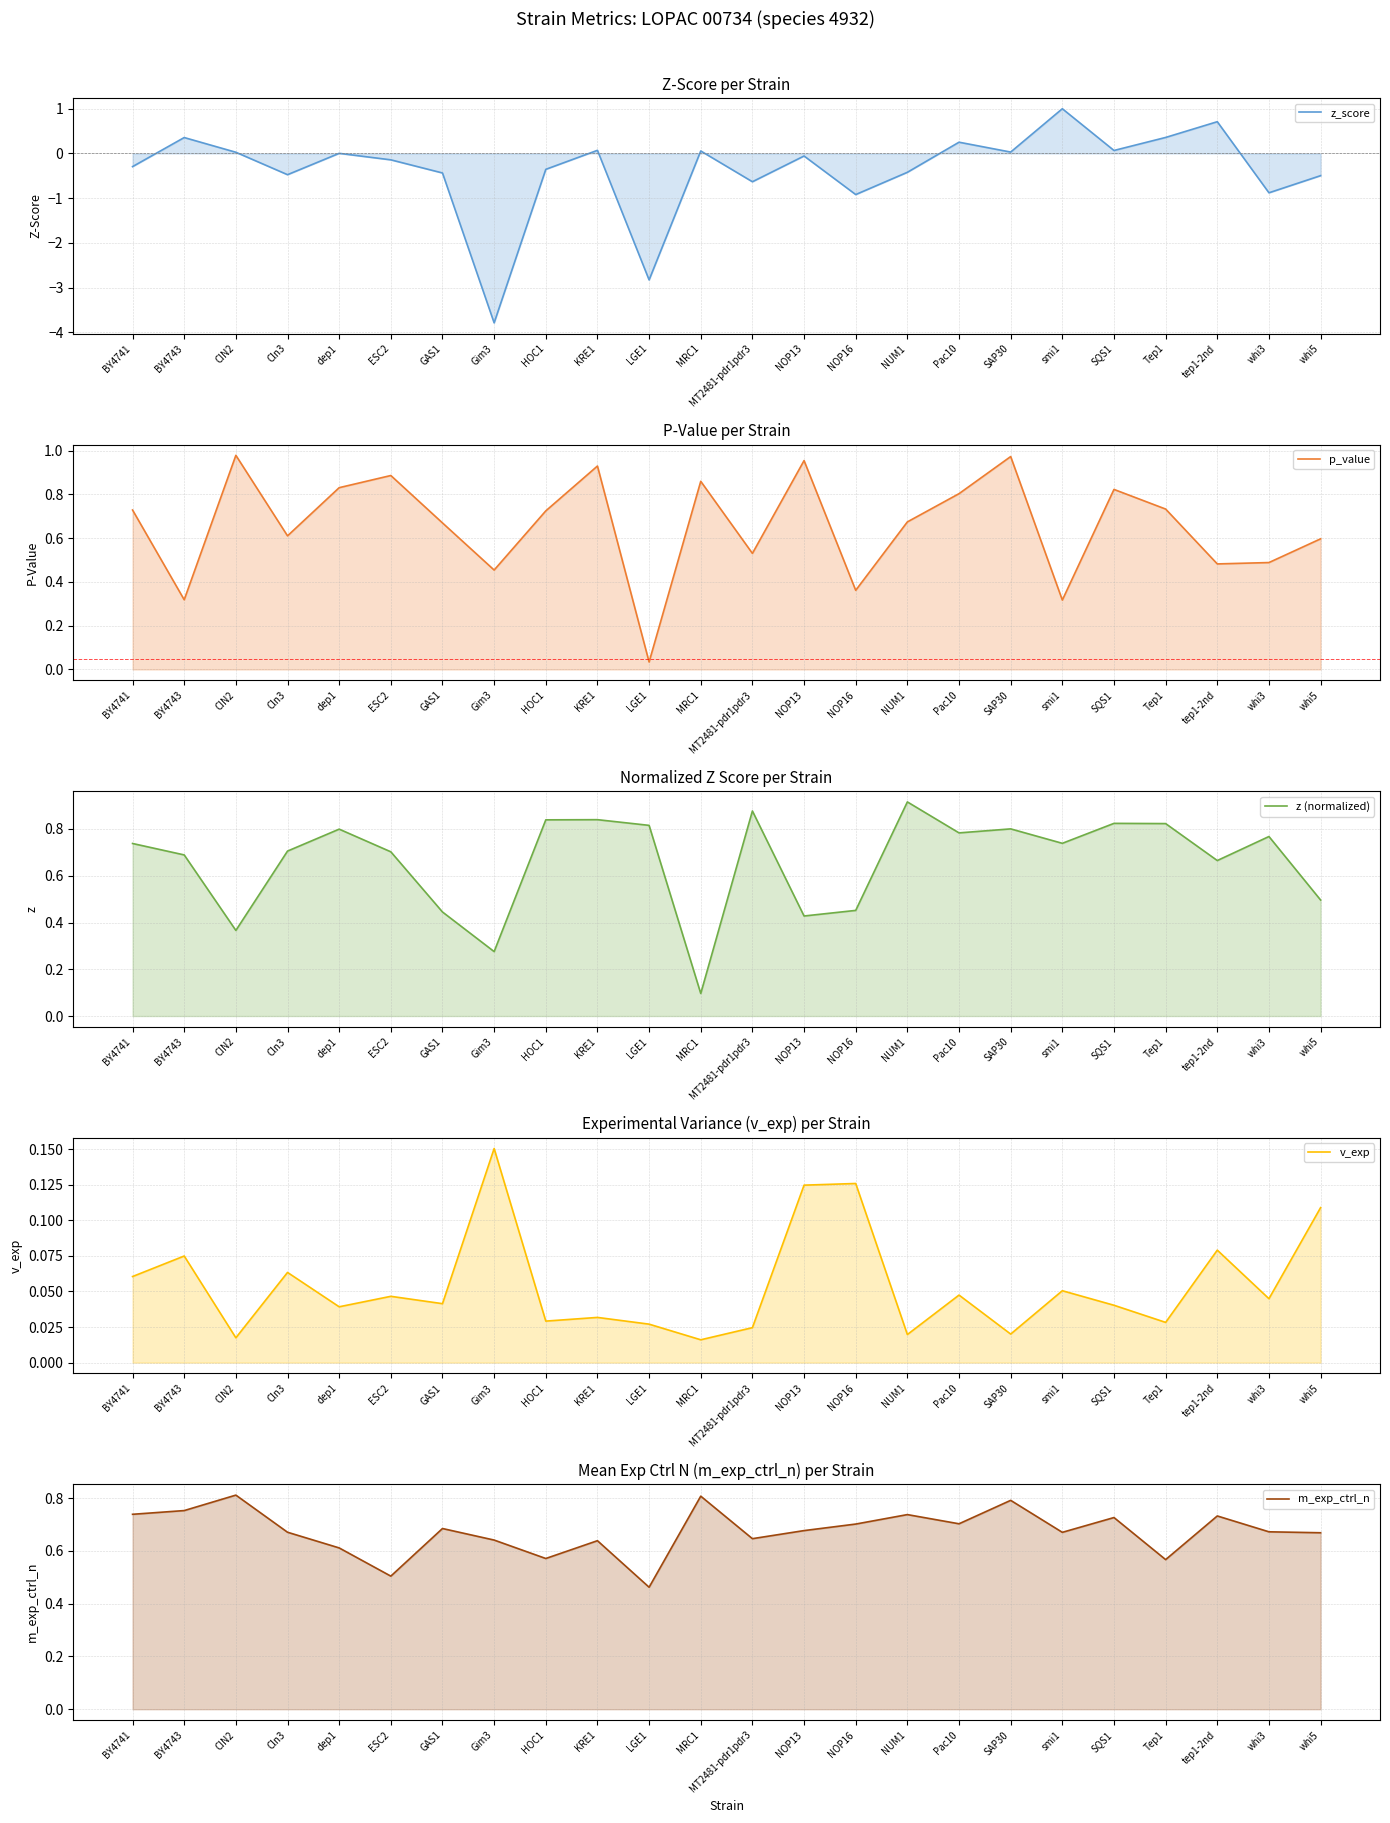

What is the average value of the m_exp_ctrl_n series?

0.7